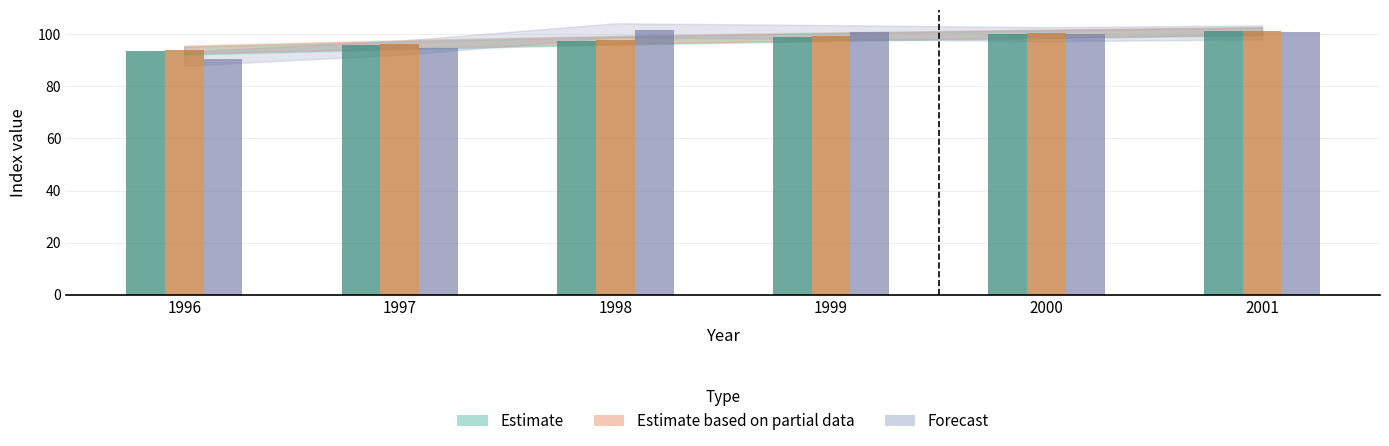

What is the total value across all series at 1999?

298.9